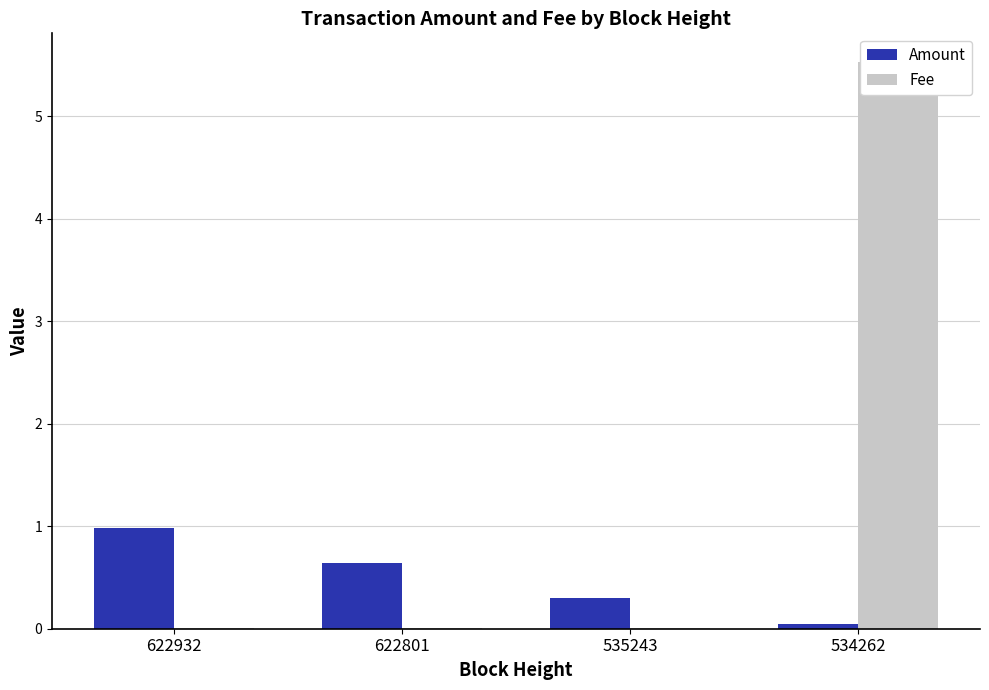

Reading left to right, what are all the values shown in this chart?

Amount: 622932=1.0	622801=0.6	535243=0.3	534262=0.1
Fee: 622932=0.0	622801=0.0	535243=0.0	534262=5.5